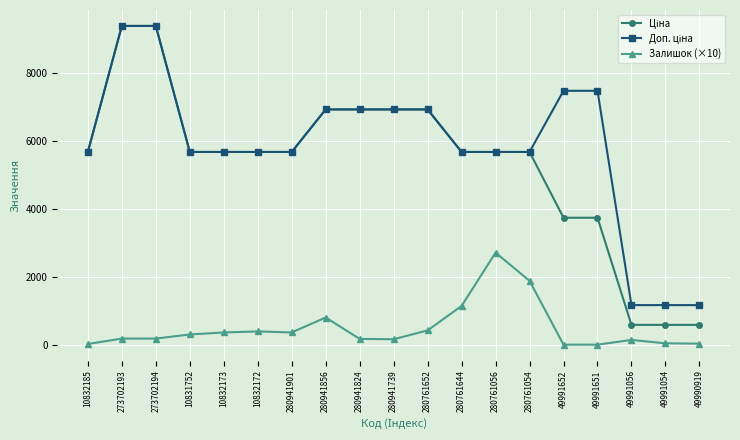

What is the spread (max minus min) of values at 280761054?

3793.8